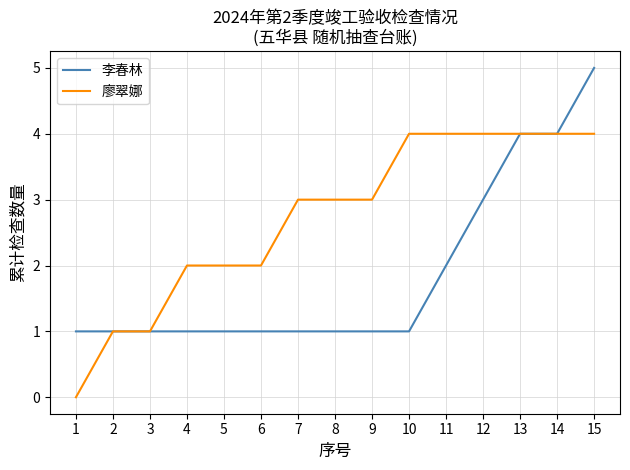

Rank the series at 11 from lowest to highest value.

李春林, 廖翠娜